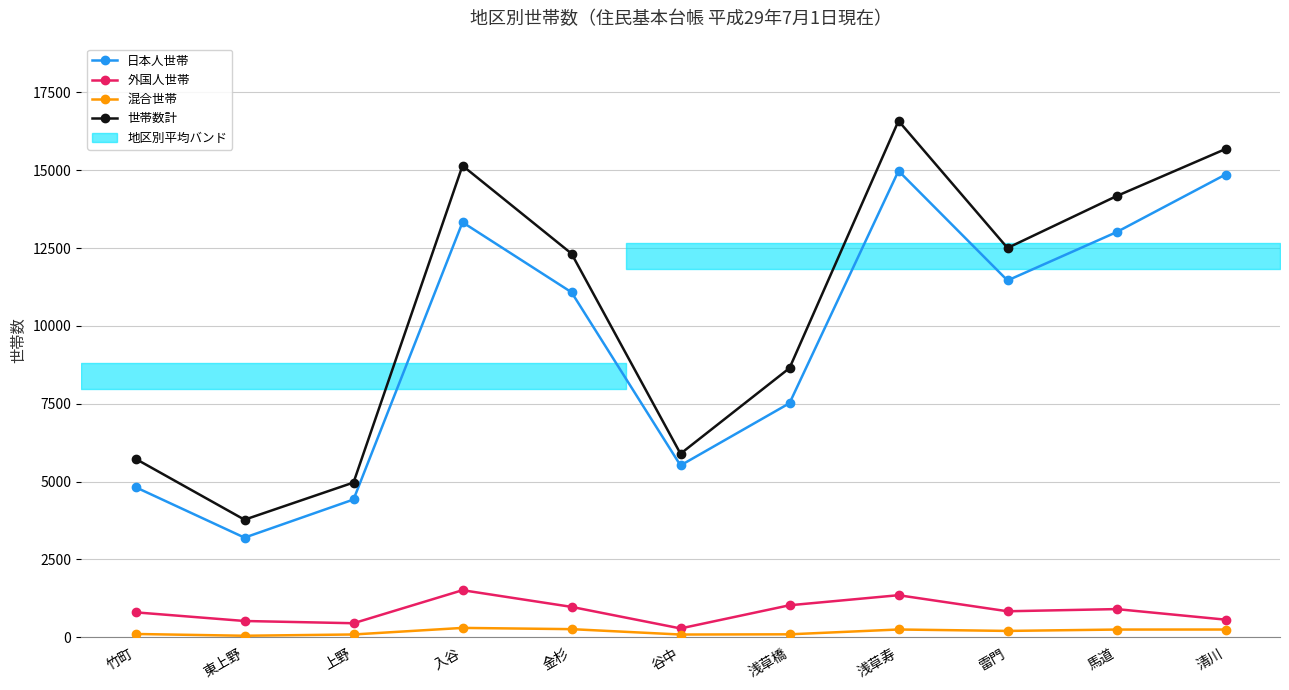

What is the sum of all 世帯数計 values?

115417